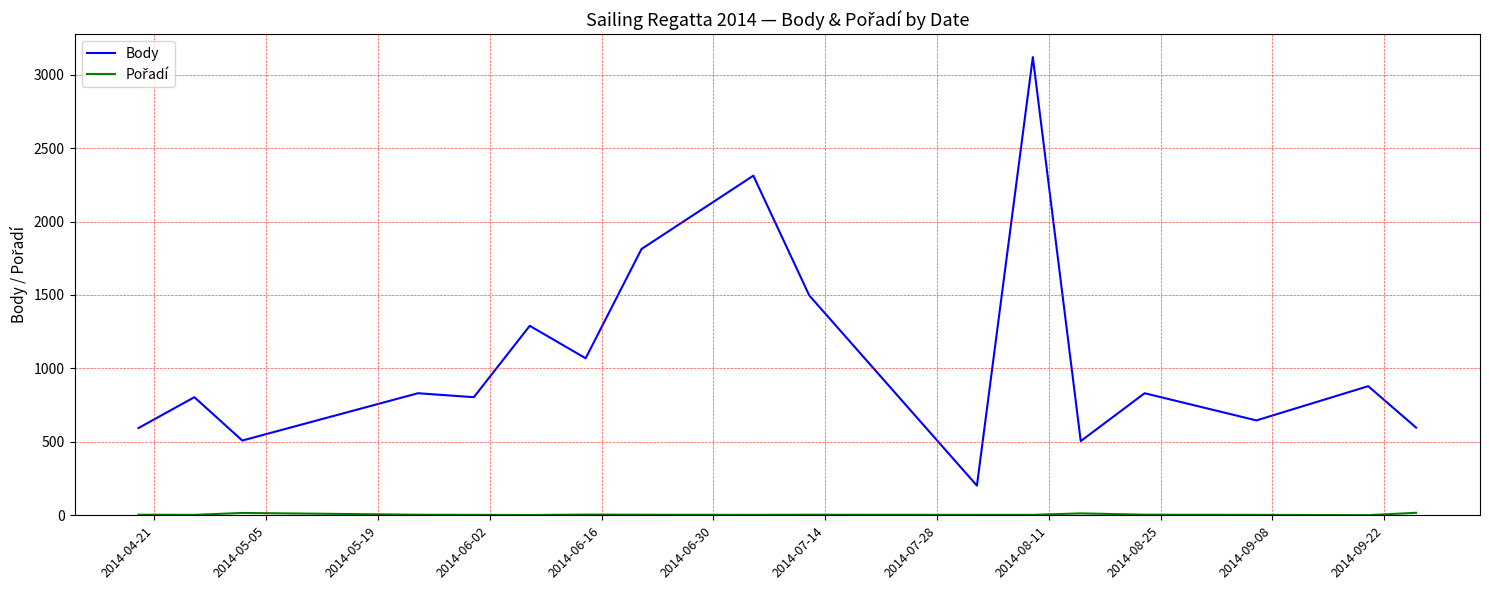

Which series has the largest range (max minus min)?

Body